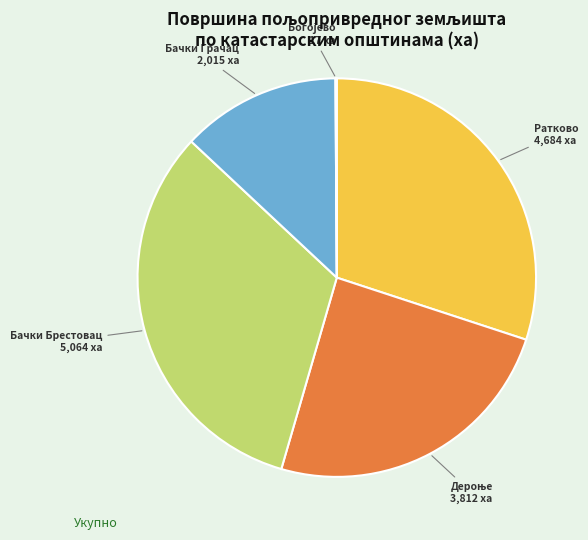

The Бачки Грачац slice represents 5% of the pie. True or false?

False